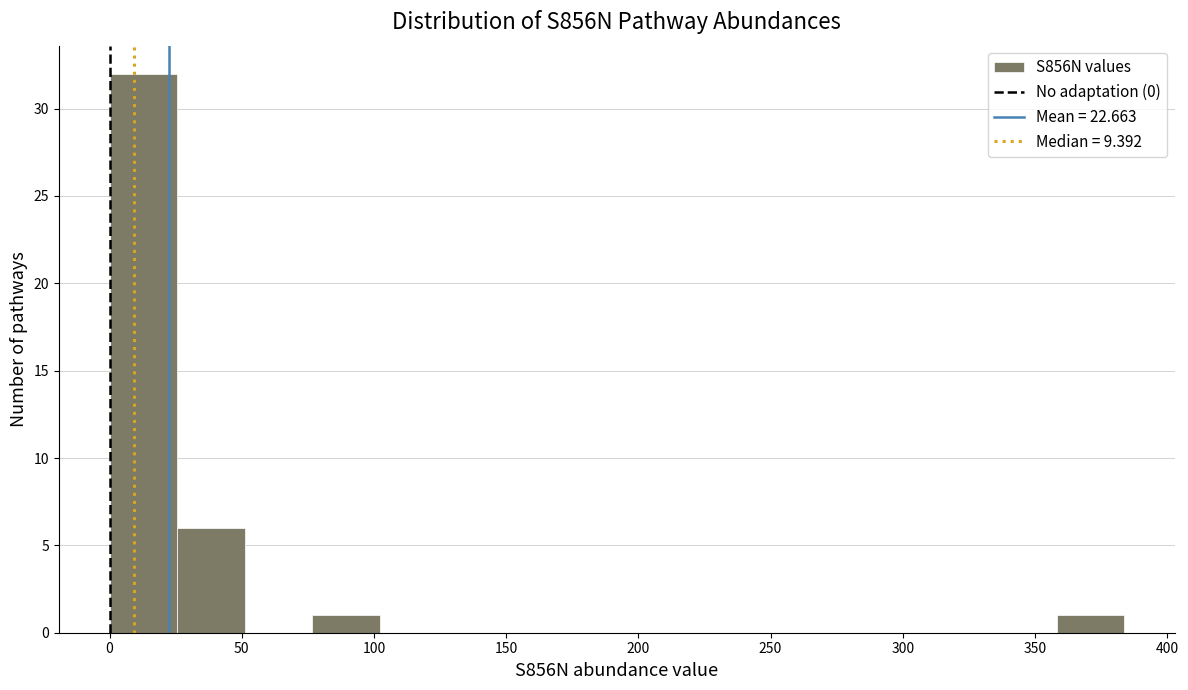

What is the height of the bar covering 75 to 100 on the x-axis? Neither the bar edges nor the heights are printed on the chart, so give them approximately, as read against the axes.

1